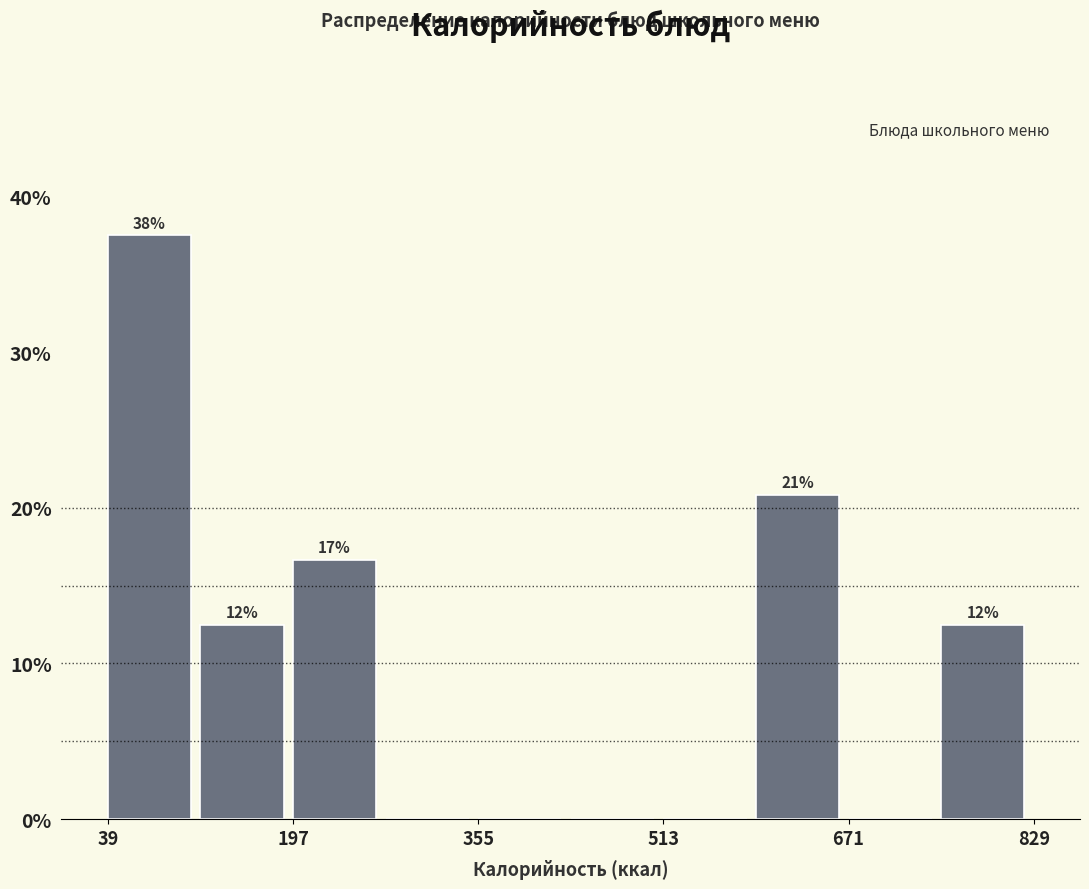

Read against the x-axis, roughly where is the centre of the tallest bar?

80